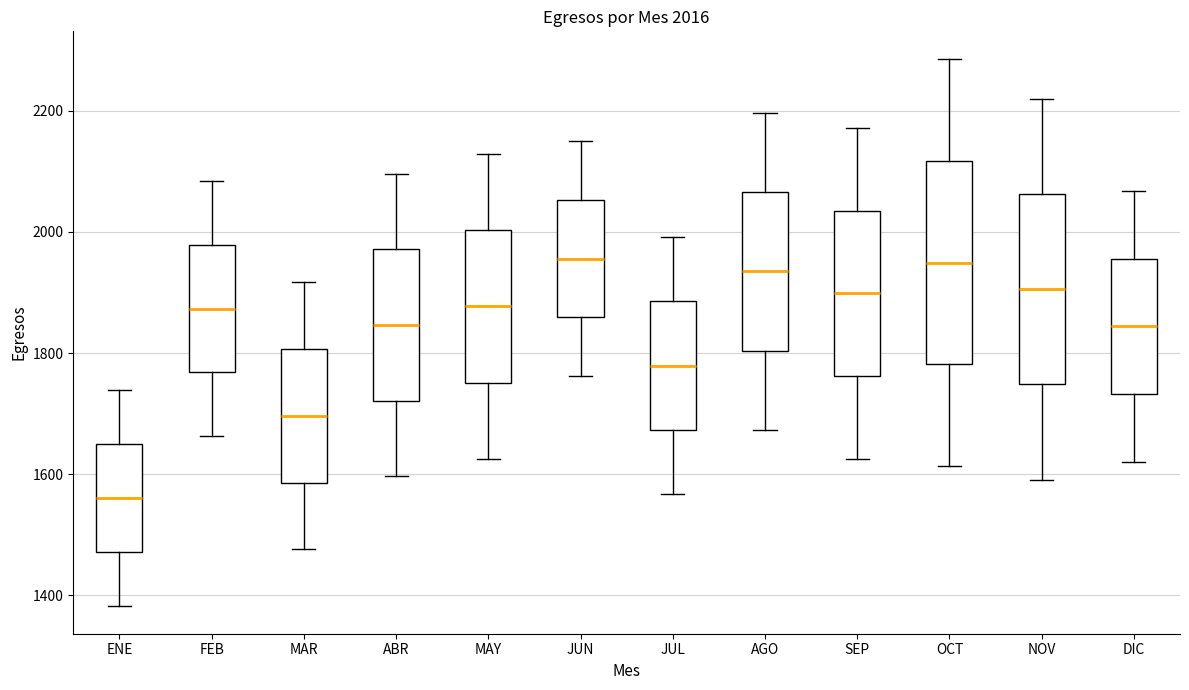

Comparing the boxes themselves (not the whiskers), which one is the tallest?

OCT